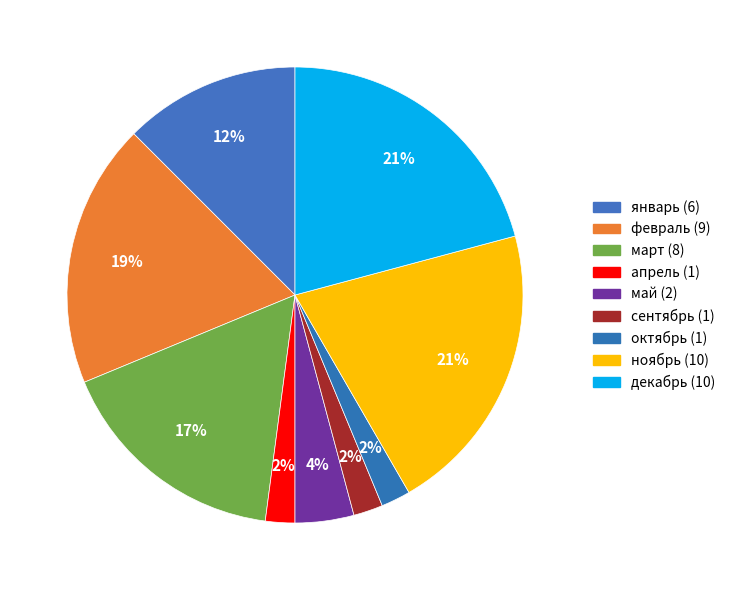

To the nearest percent, what is the difference between the largest and smallest slice percentages?

19%